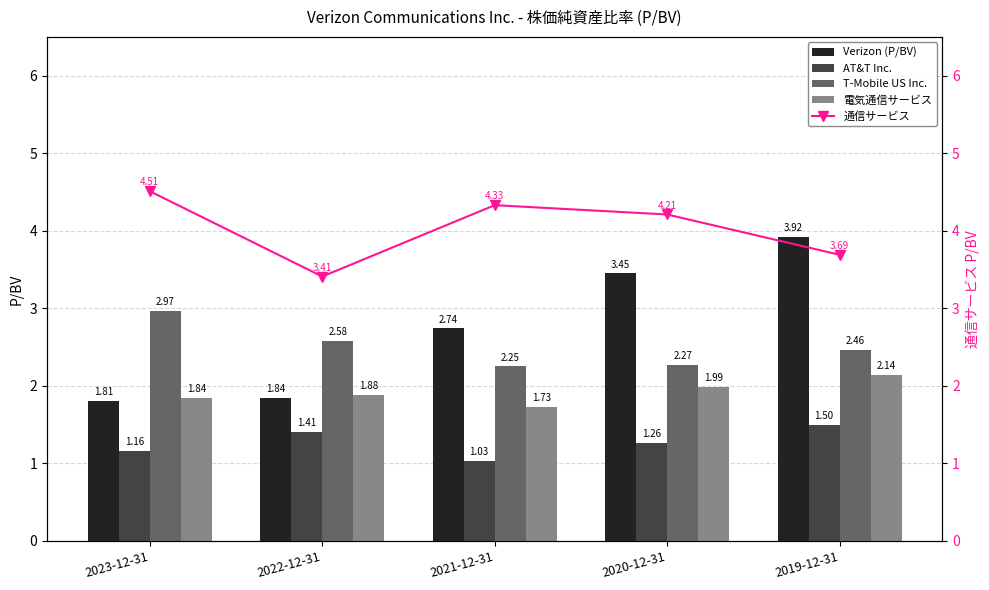

What is the sum of all 電気通信サービス values?

9.6